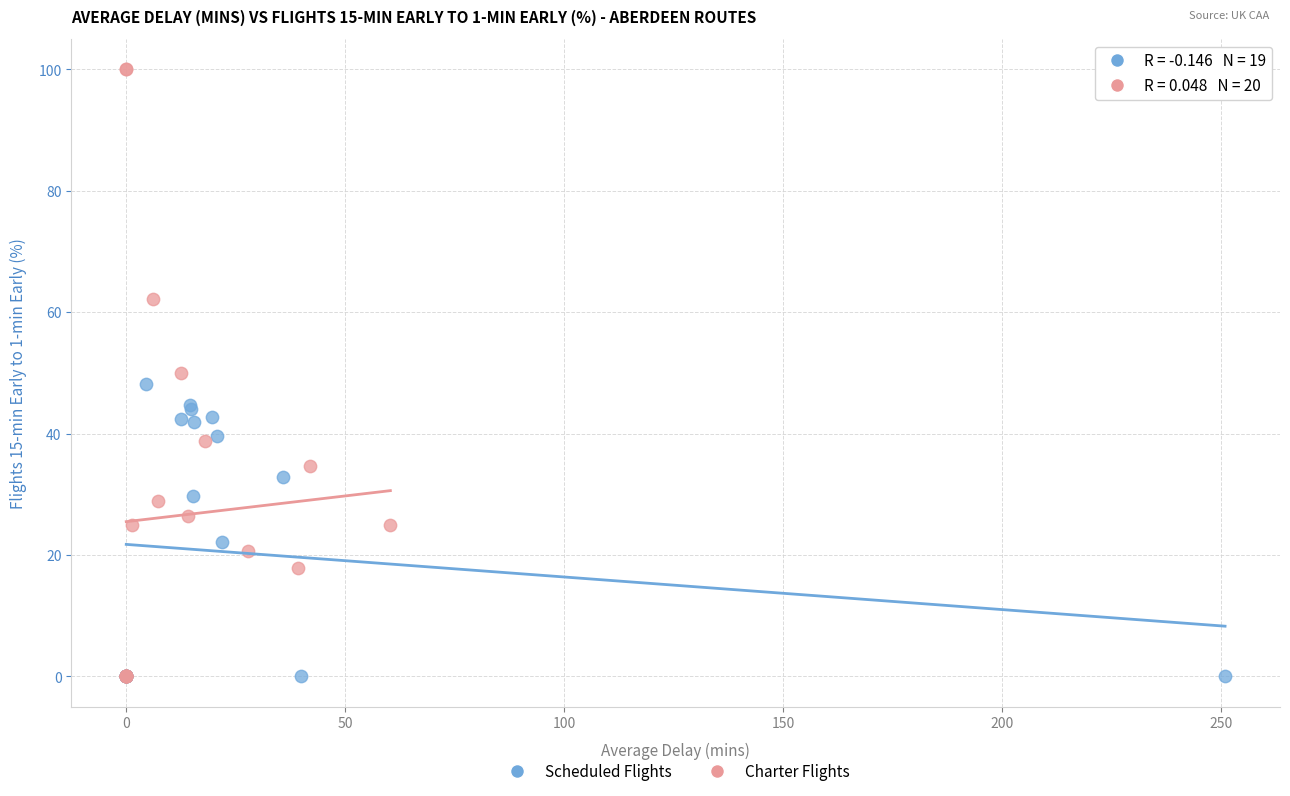

Which series has the largest Y range (max minus min)?

Charter Flights